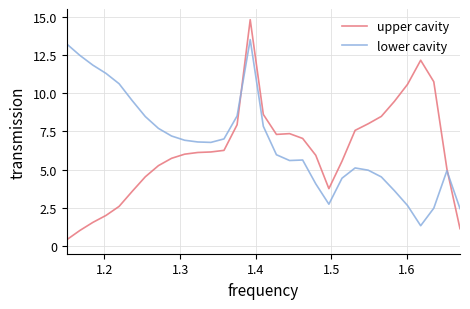

Which series has the widest spread of values?

upper cavity